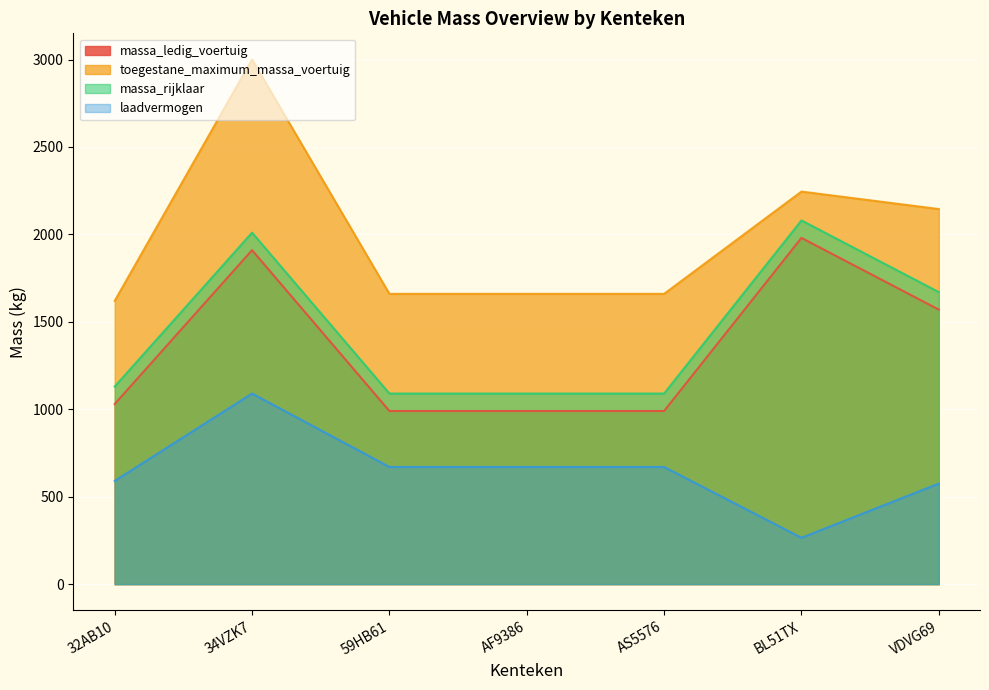

What is the minimum value for laadvermogen?

265